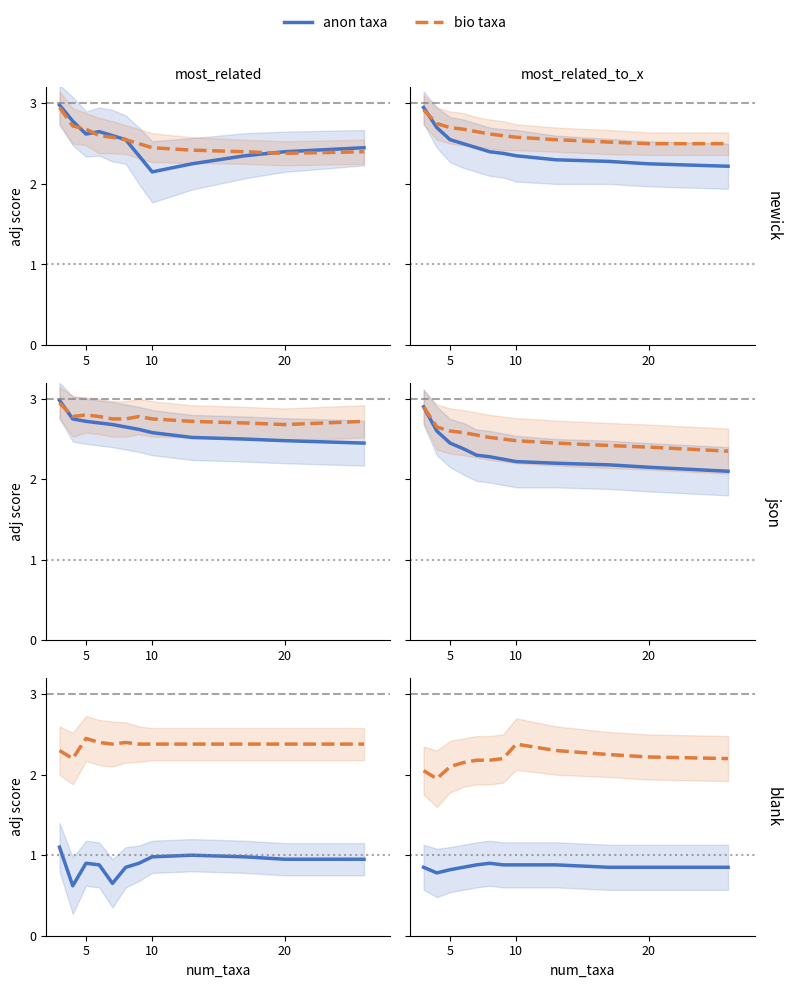

What are all the series names shown in the legend?

anon taxa, bio taxa